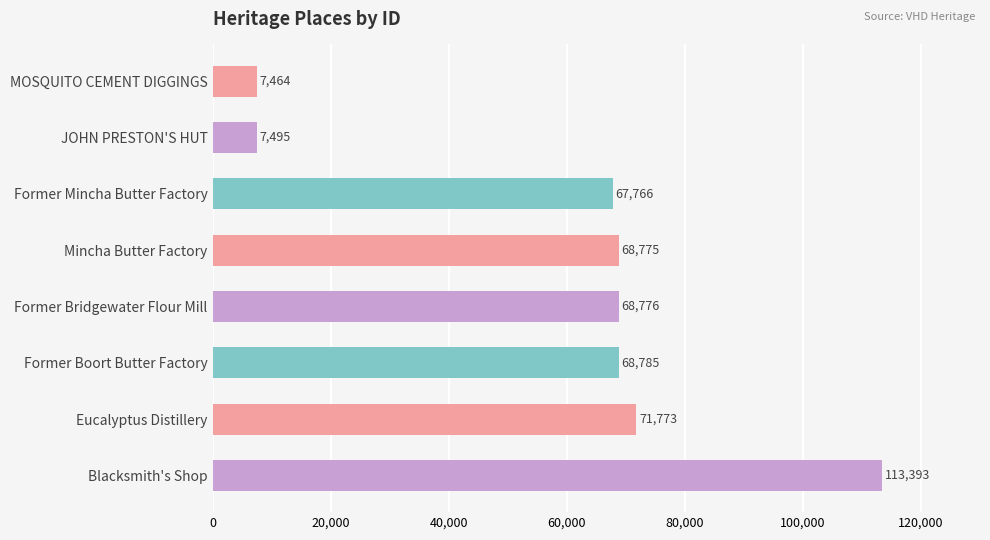

Are the bars horizontal?

Yes